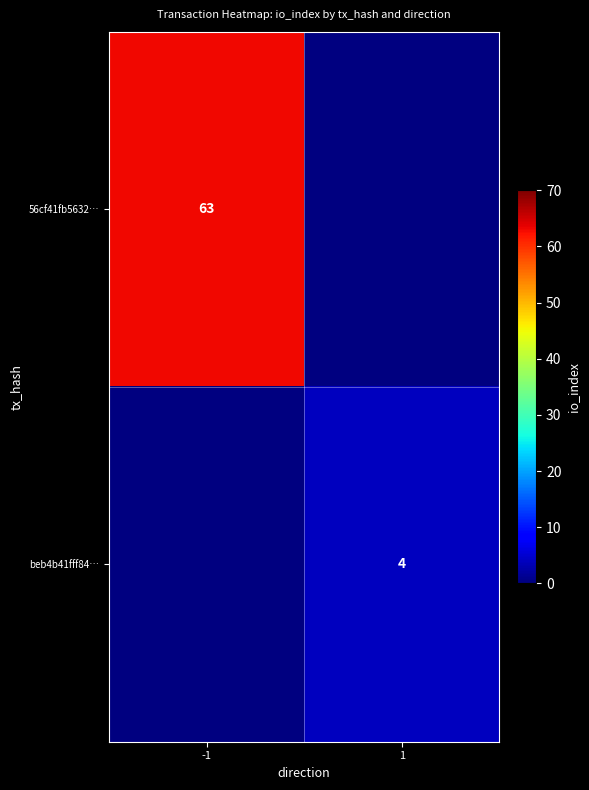

True or false: 56cf41fb5632… has a value of 63 at -1.

True